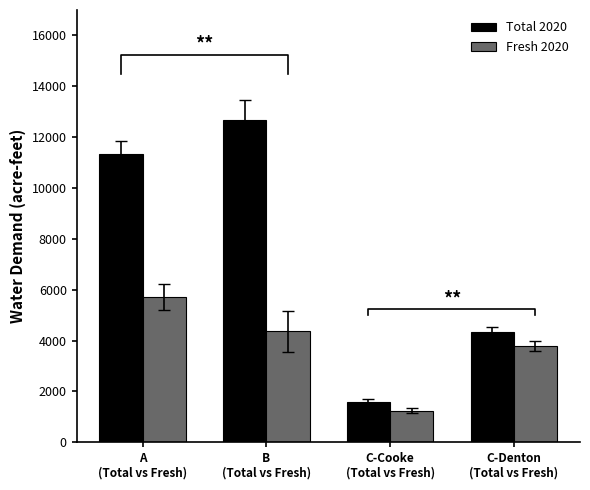

What is the label of the 3rd bar from the left?

C-Cooke
(Total vs Fresh)